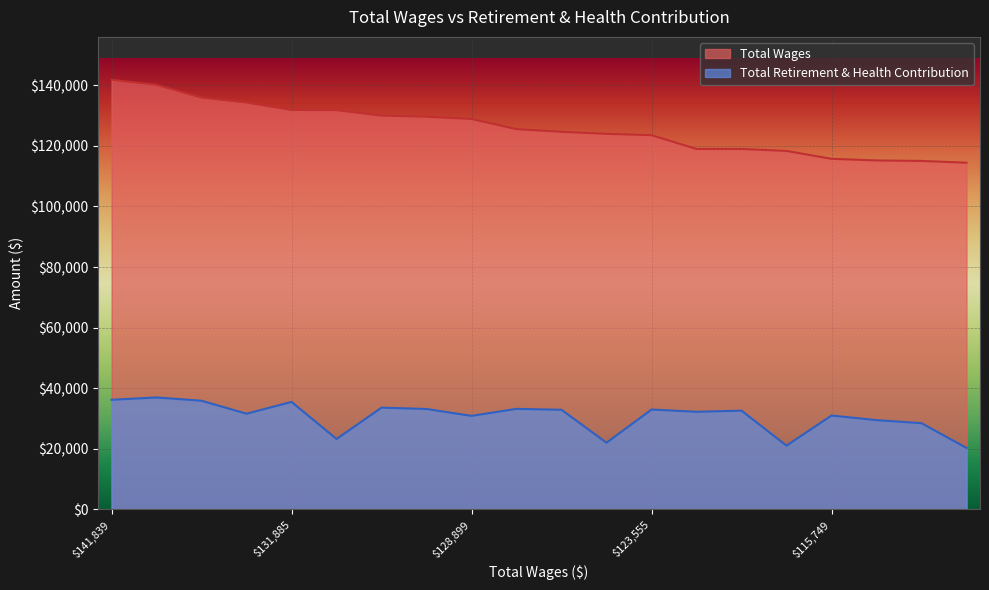

What are all the series names shown in the legend?

Total Wages, Total Retirement & Health Contribution